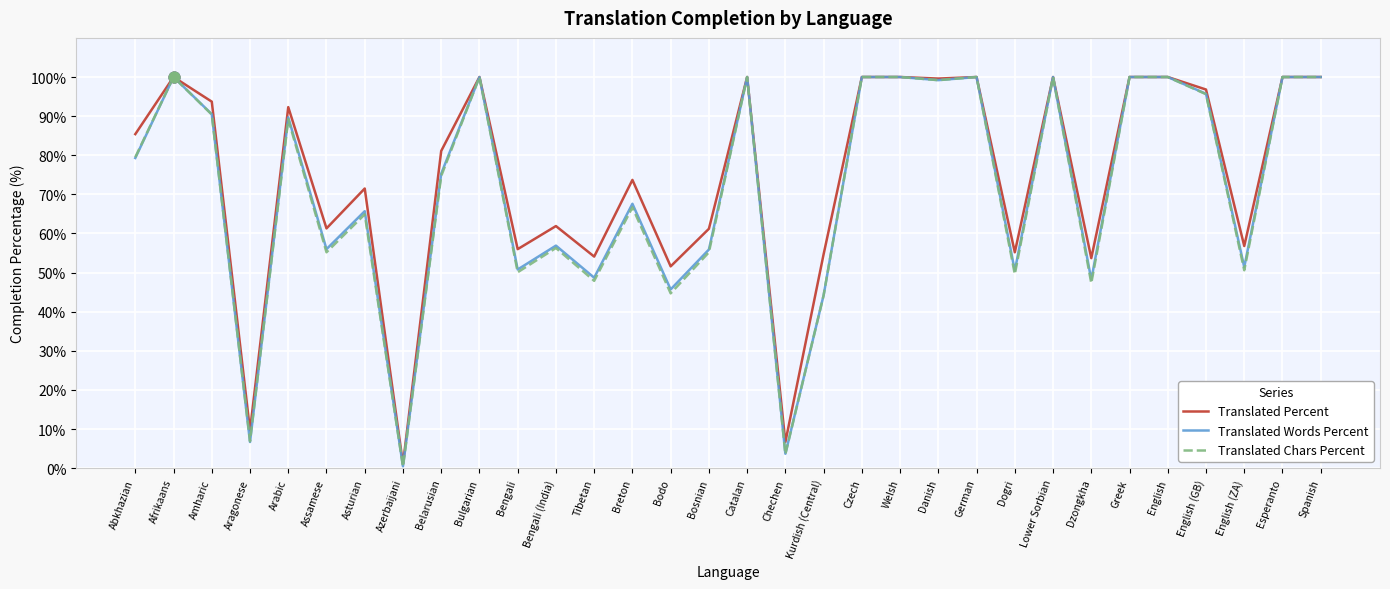

Is the value of Translated Words Percent at Kurdish (Central) greater than the value of Translated Chars Percent at Bulgarian?

No